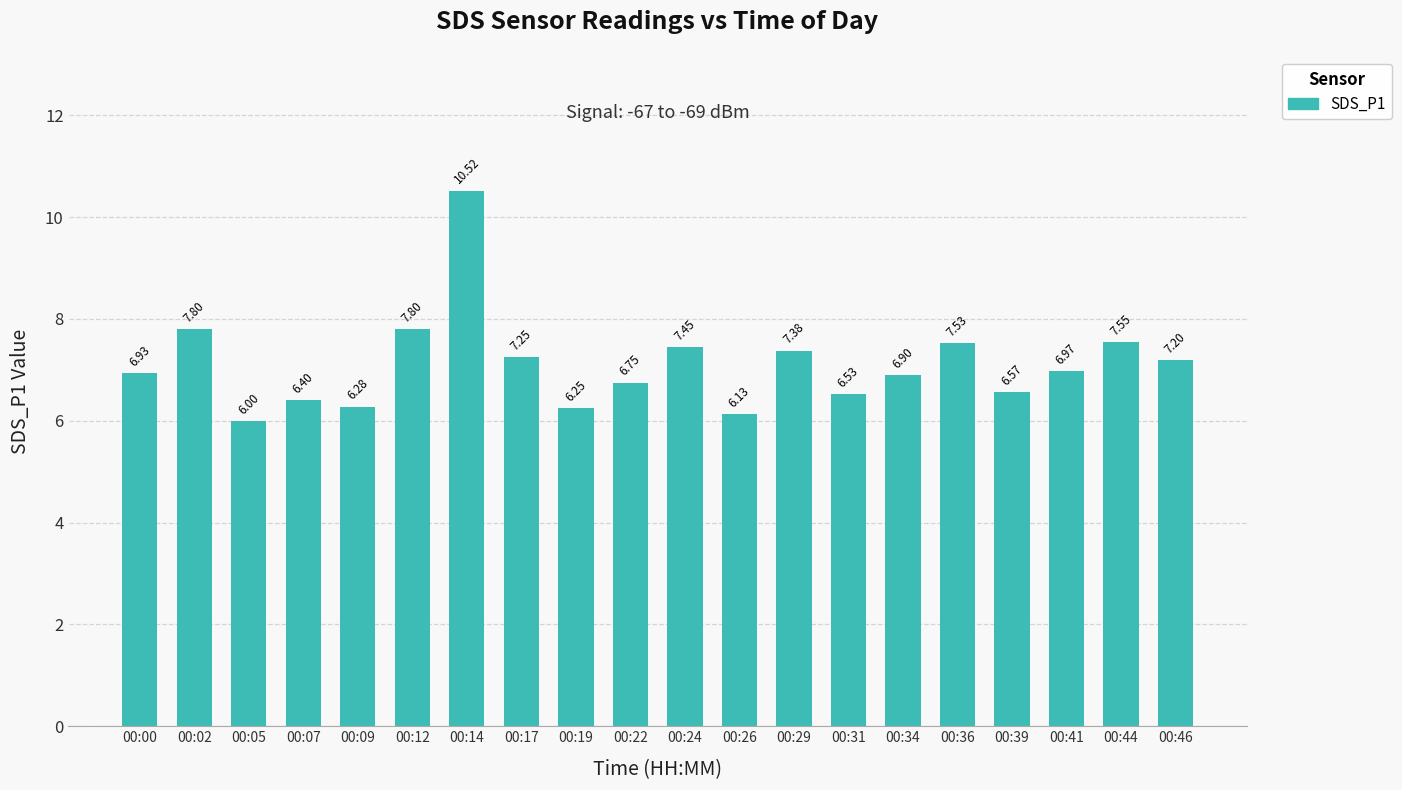

What is the ratio of the value at 00:17 to the value at 00:00?

1.0